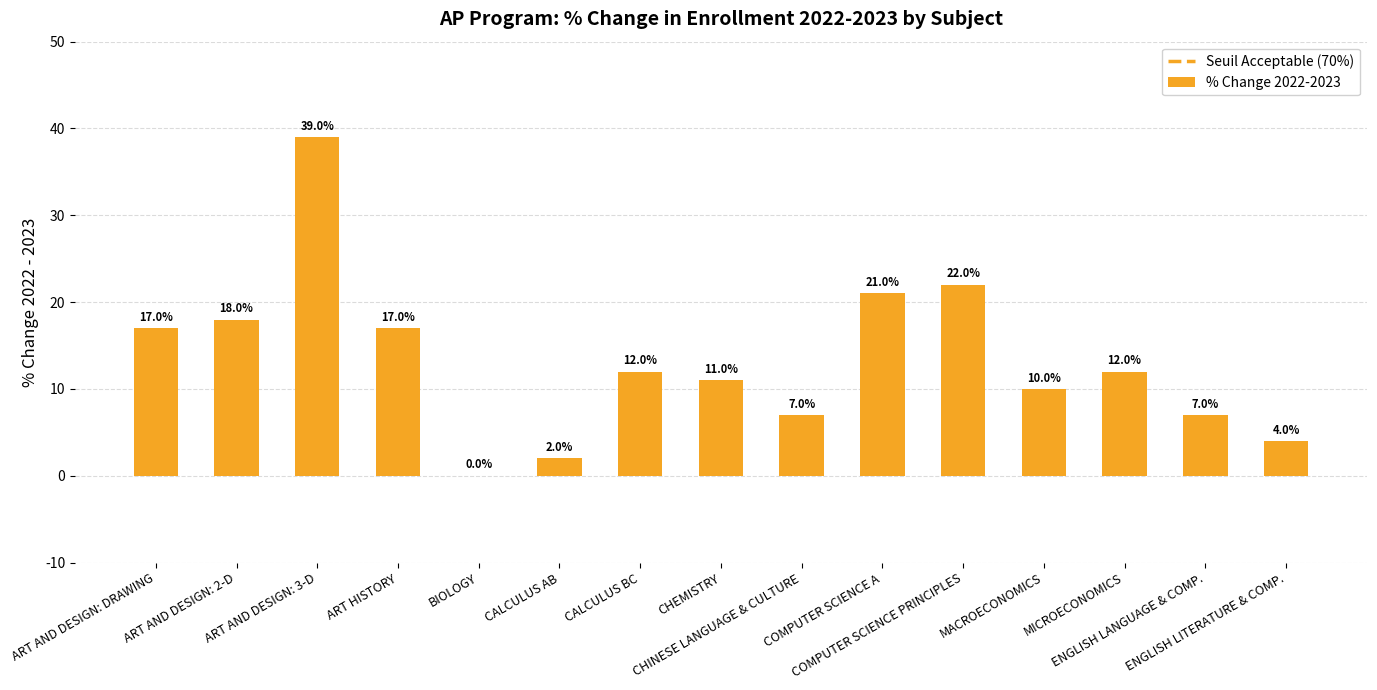

How many distinct data groups are displayed?

1